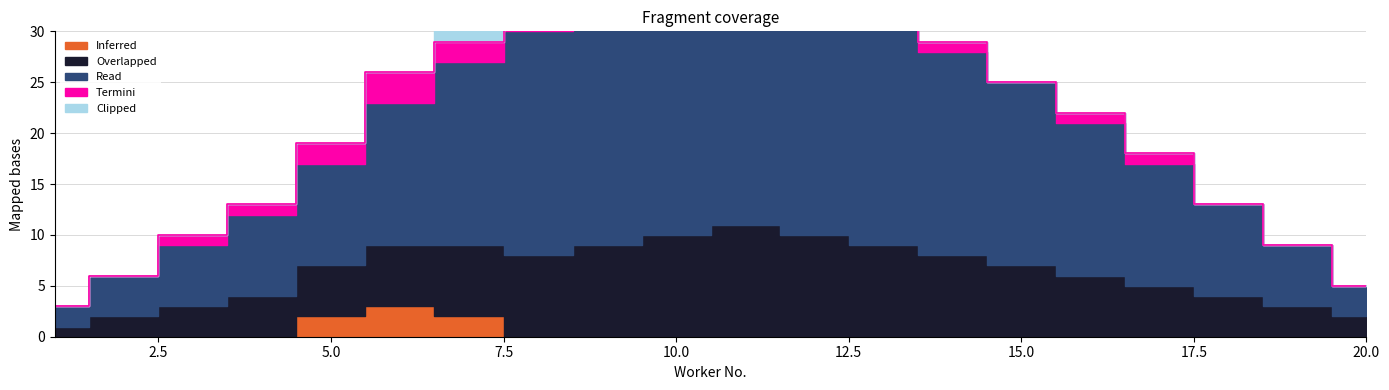

Rank the series by their maximum value, from highest to lowest.

Read, Overlapped, Inferred, Termini, Clipped